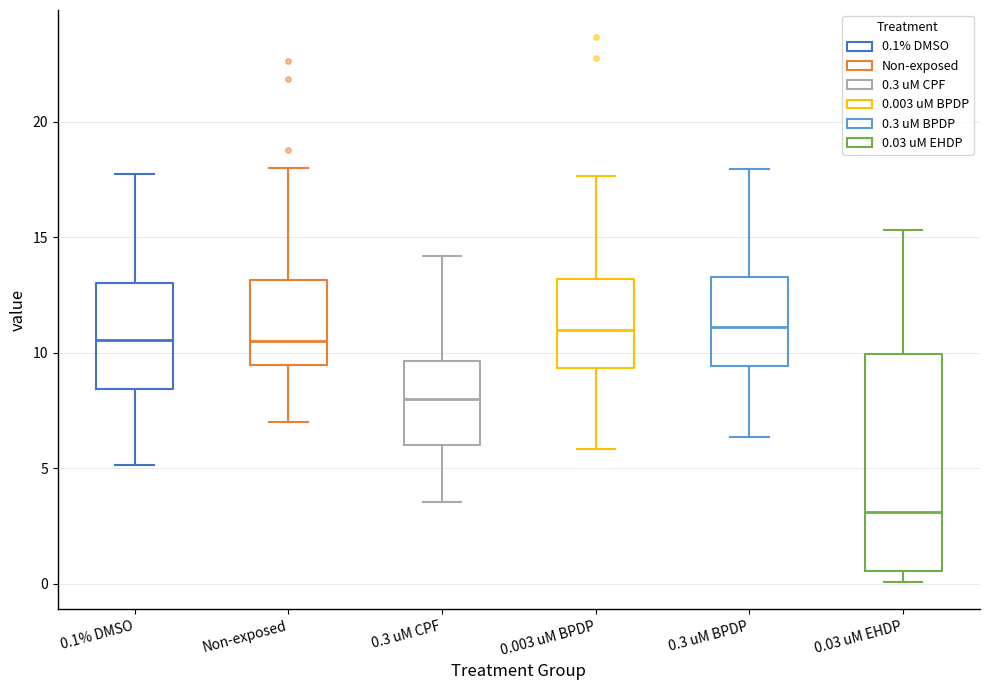

Where is the lower edge of the box for 0.3 uM BPDP on the y-axis? The values are not printed on the chart, so give them approximately, as read against the axis.

9.5